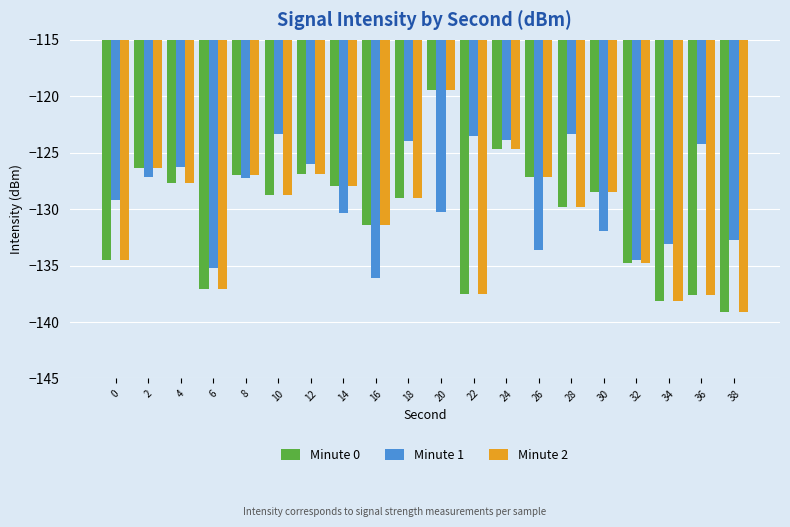

Is the value of Minute 2 at 28 greater than the value of Minute 0 at 6?

Yes